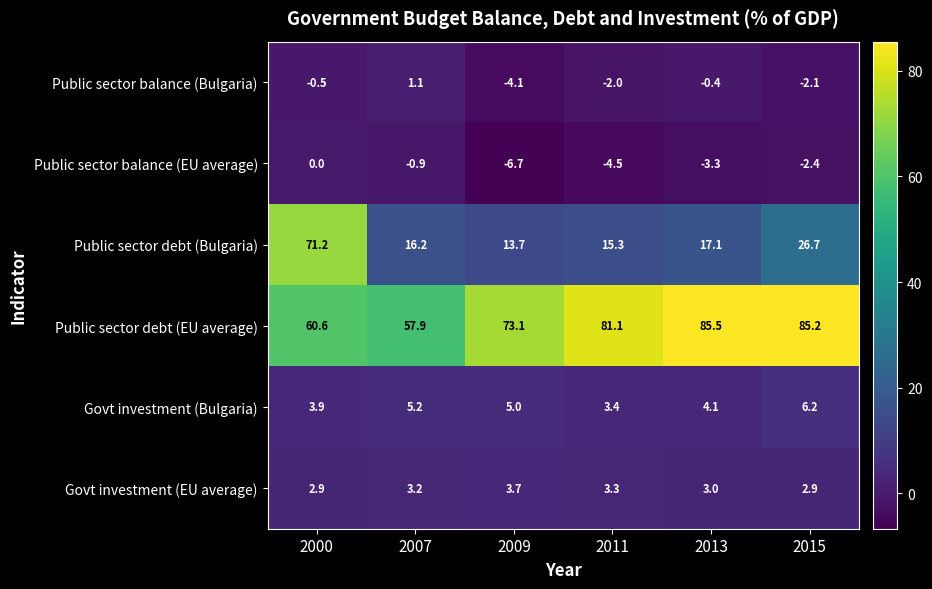

Rank the series at 2000 from highest to lowest value.

Public sector debt (Bulgaria), Public sector debt (EU average), Govt investment (Bulgaria), Govt investment (EU average), Public sector balance (EU average), Public sector balance (Bulgaria)